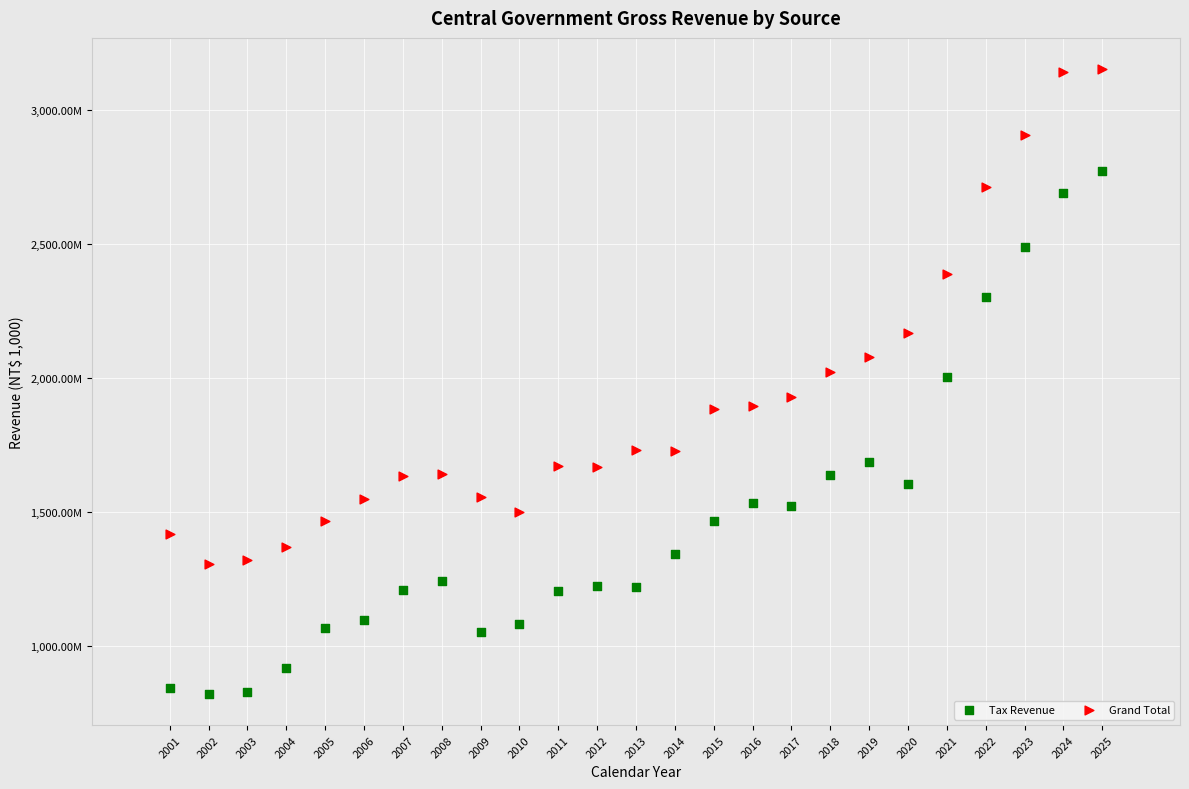

What are all the series names shown in the legend?

Tax Revenue, Grand Total